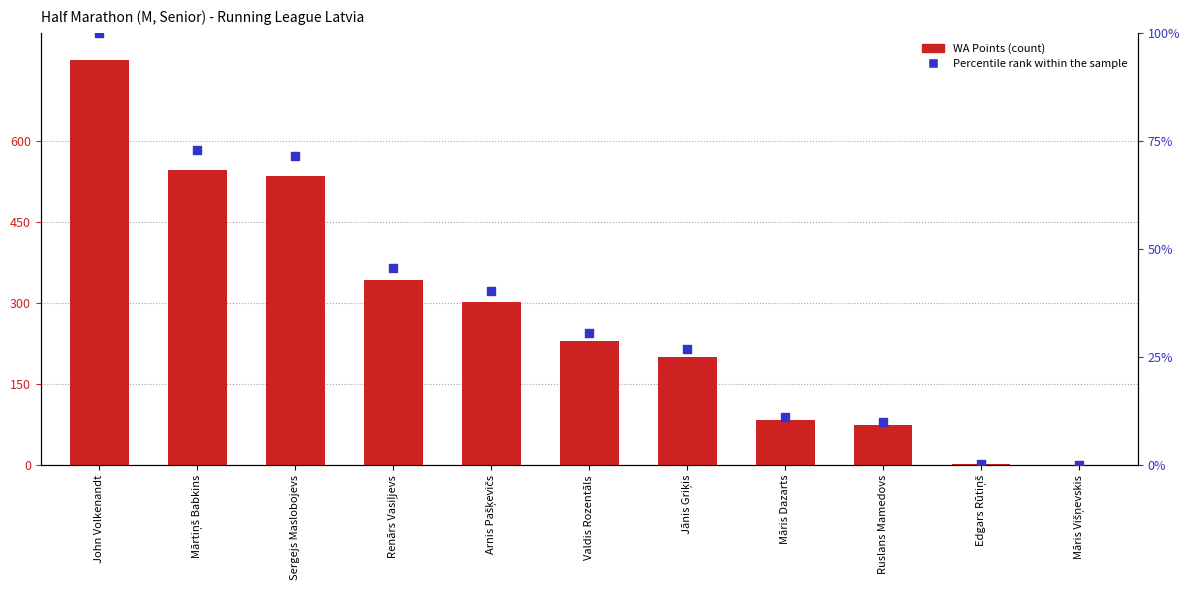

Which series contains the highest Y value?

WA Points